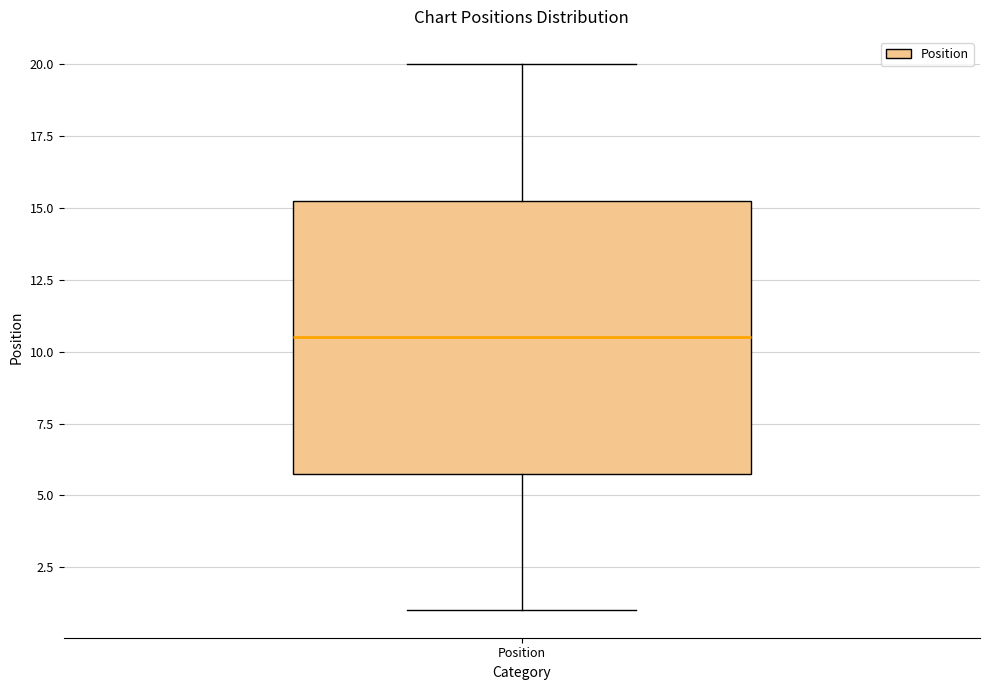

Where is the upper edge of the box for Position on the y-axis? The values are not printed on the chart, so give them approximately, as read against the axis.

15.5